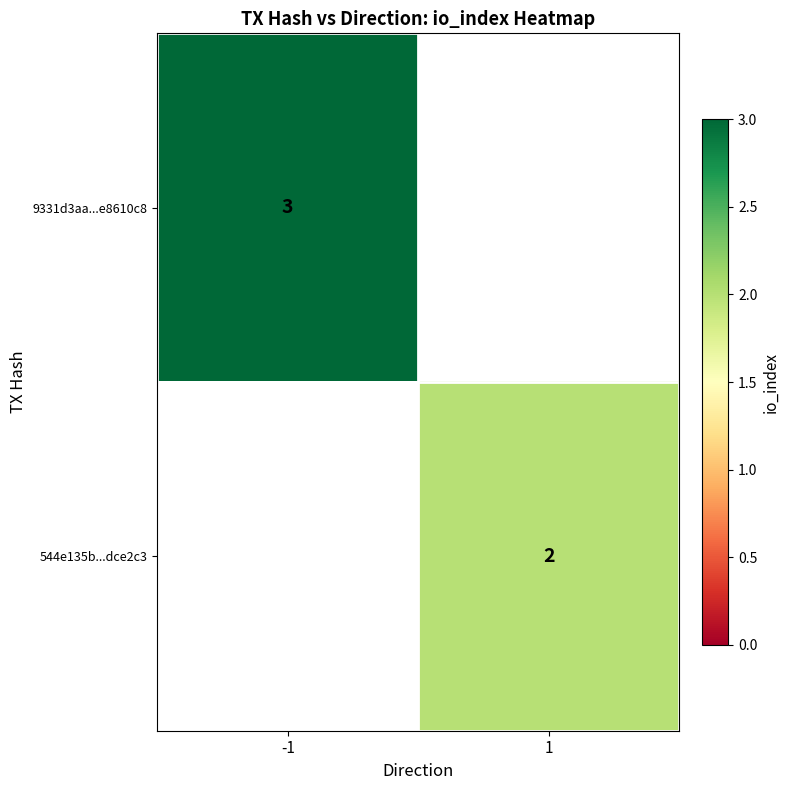

Which has a higher value, 1 or -1?

-1